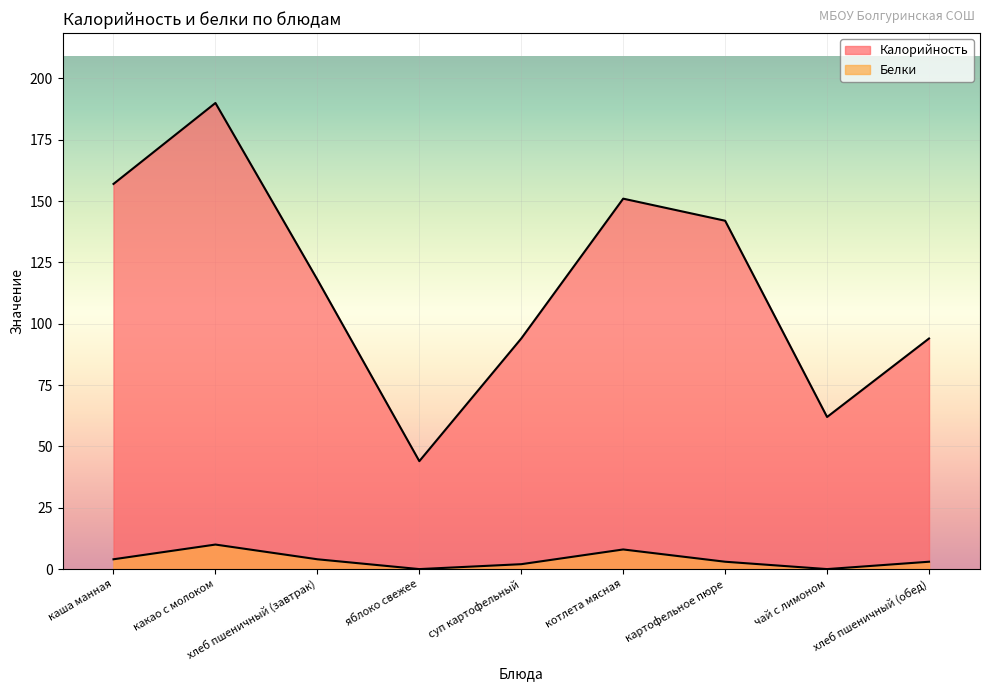

At which label does Калорийность reach its peak?

какао с молоком